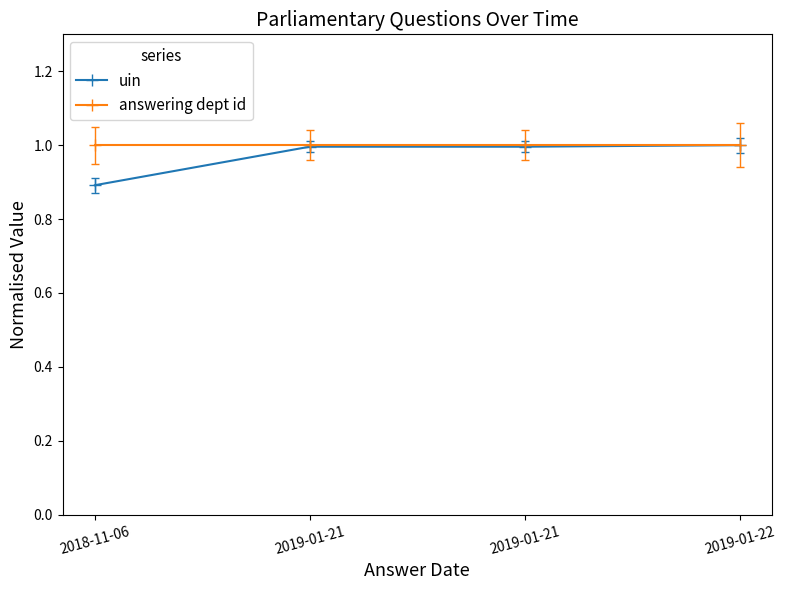

At how many categories does at least one series exceed 0?

4